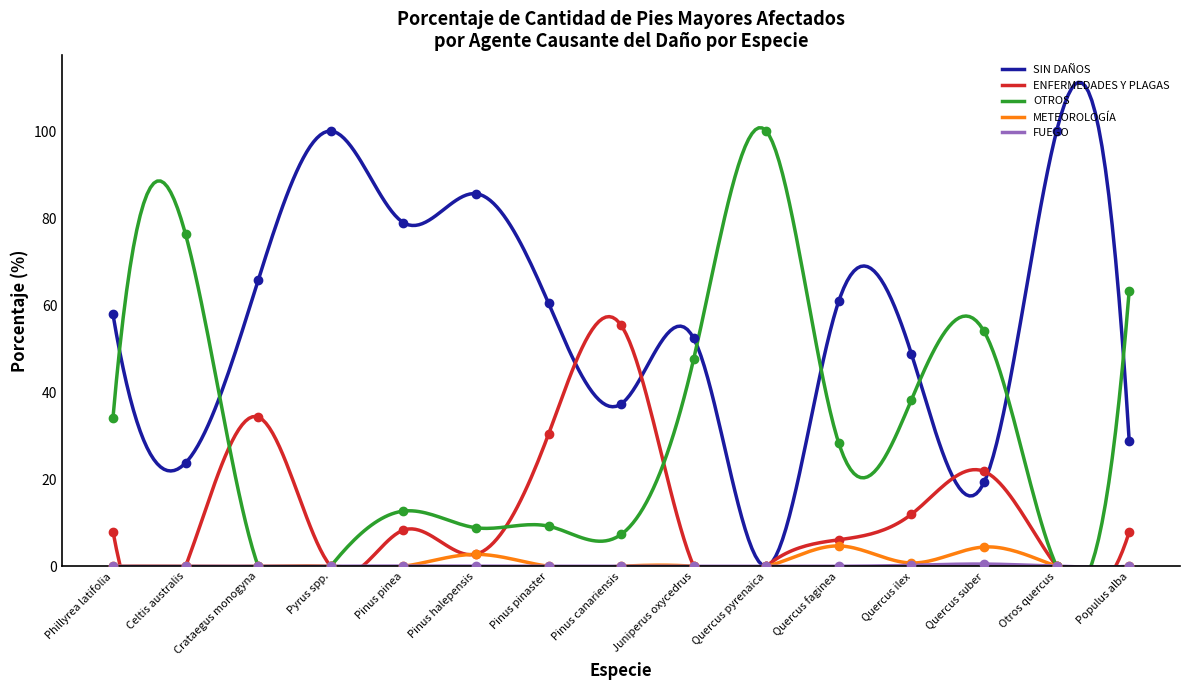

What is the total value across all series at Pinus halepensis?

100.0